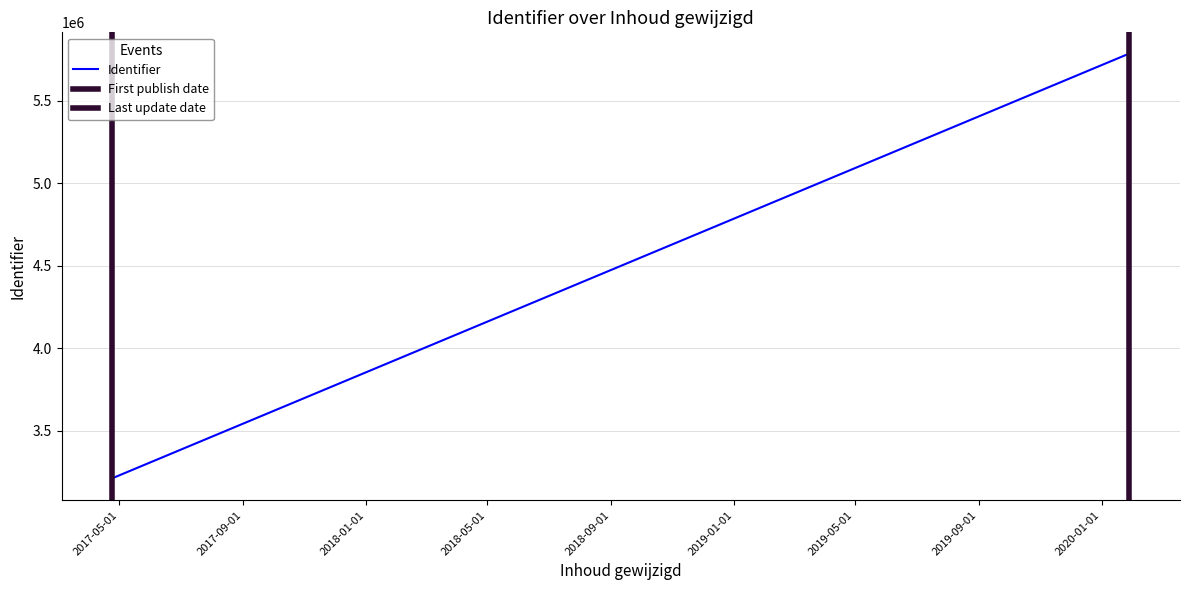

Where is the first local minimum?

2017-04-24 07:40:49